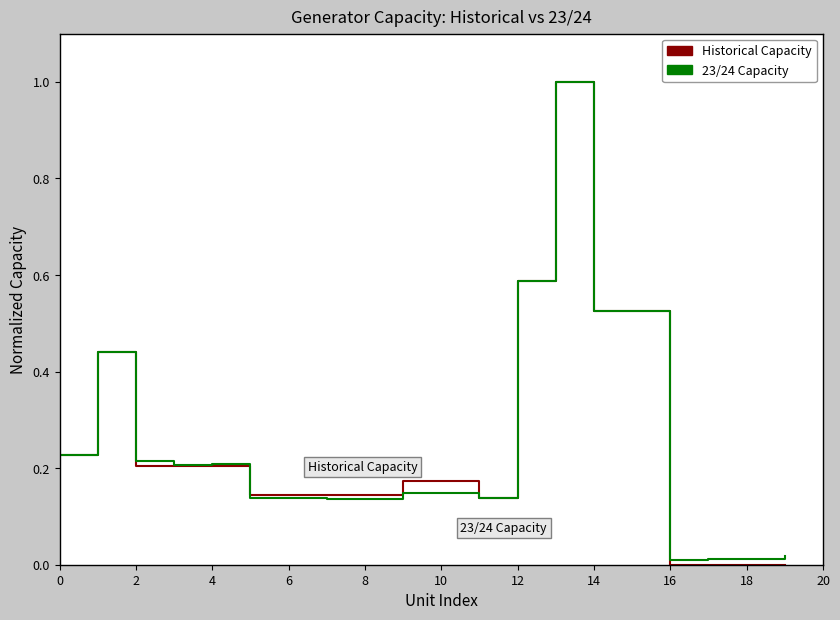

How many lines are shown in the chart?

2